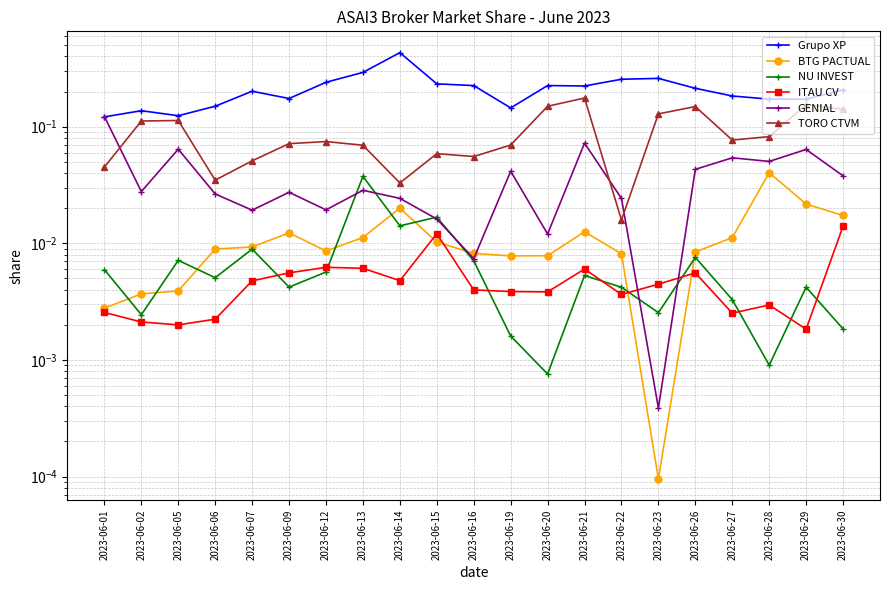

What value does the Grupo XP series have at 2023-06-27?

0.2